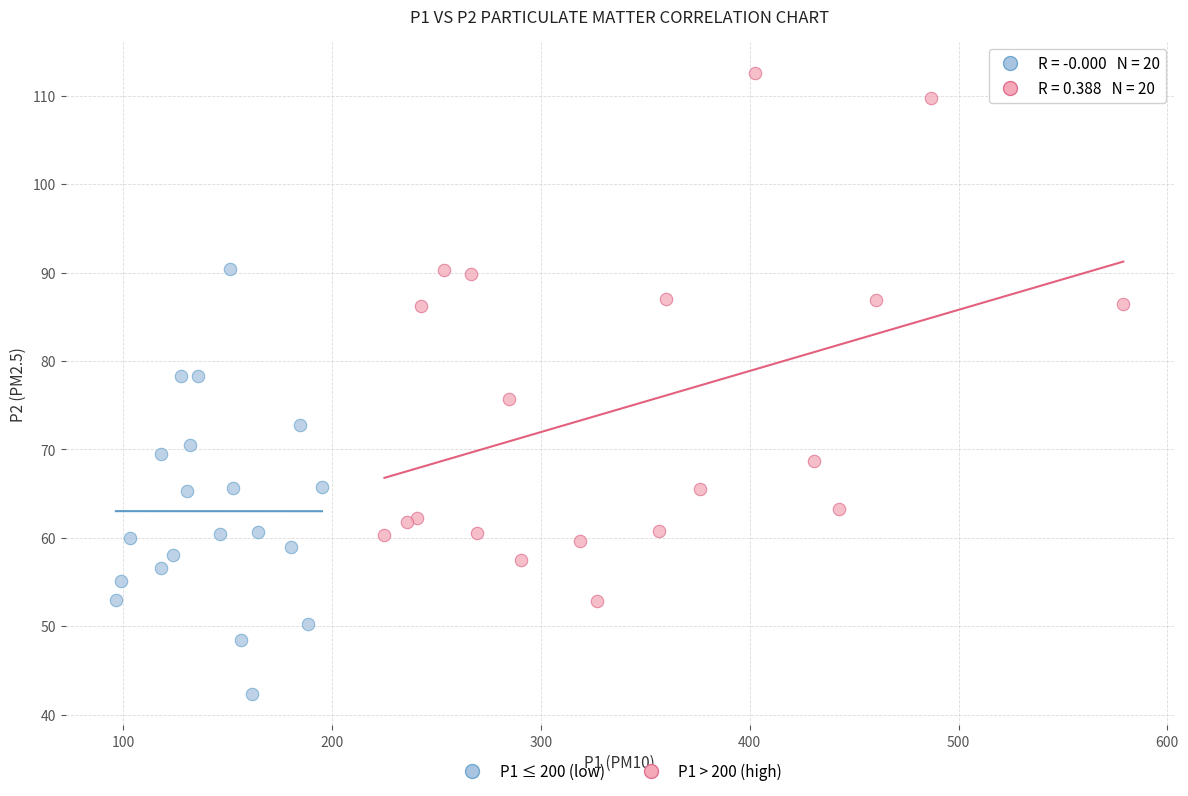

Which series contains the lowest Y value?

P1 ≤ 200 (low)